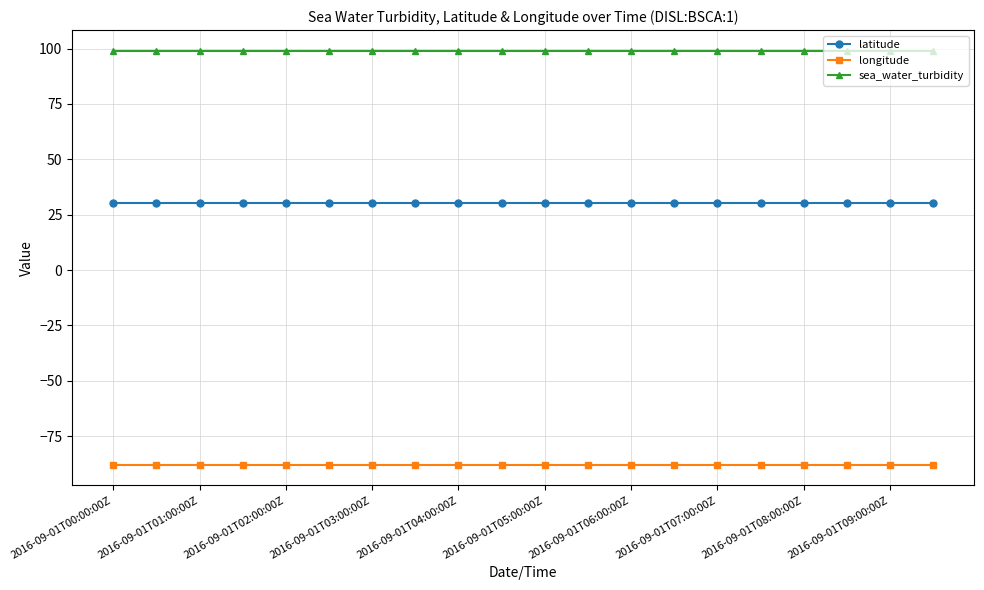

What is the value of the latitude point at the 2nd from the left?

30.3